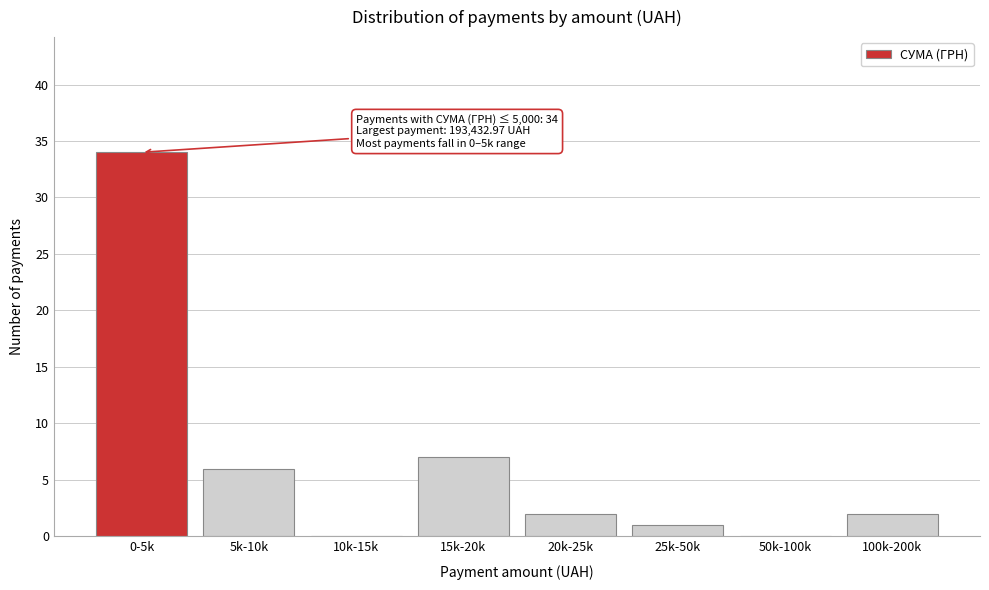

Reading left to right, what are all the values shown in this chart?

0-5k=34	5k-10k=6	10k-15k=0	15k-20k=7	20k-25k=2	25k-50k=1	50k-100k=0	100k-200k=2